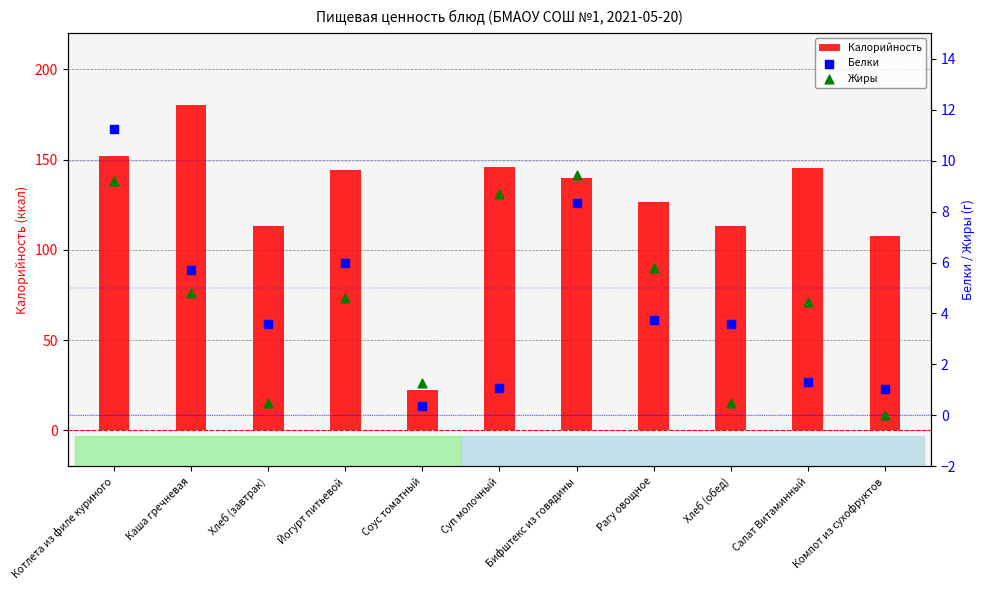

Which series has the largest total across all categories?

Калорийность